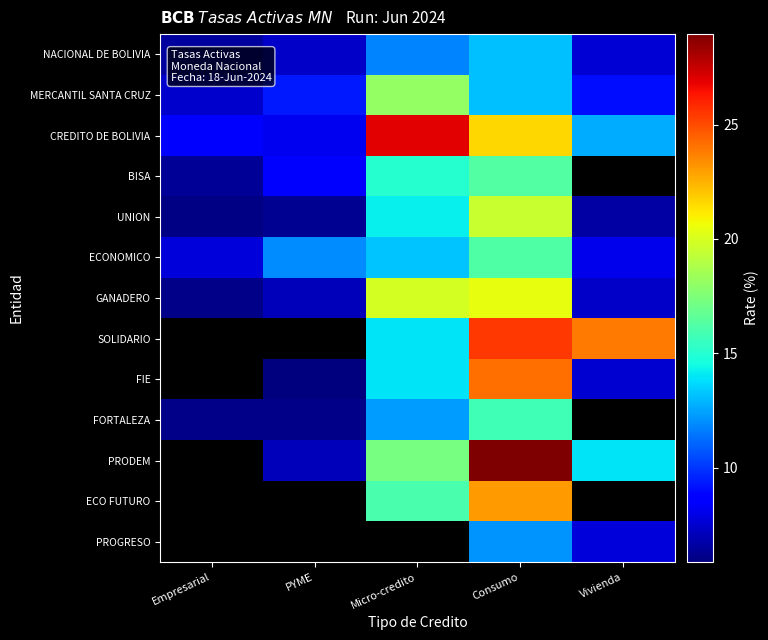

Which series changed the most between Consumo and Vivienda?

FIE